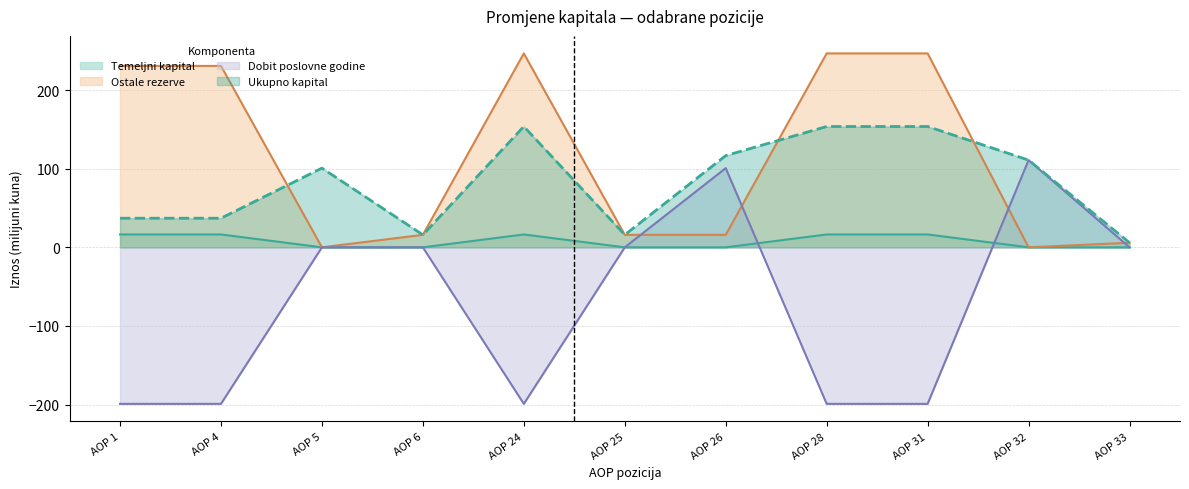

What are all the series names shown in the legend?

Temeljni kapital, Ostale rezerve, Dobit poslovne godine, Ukupno kapital